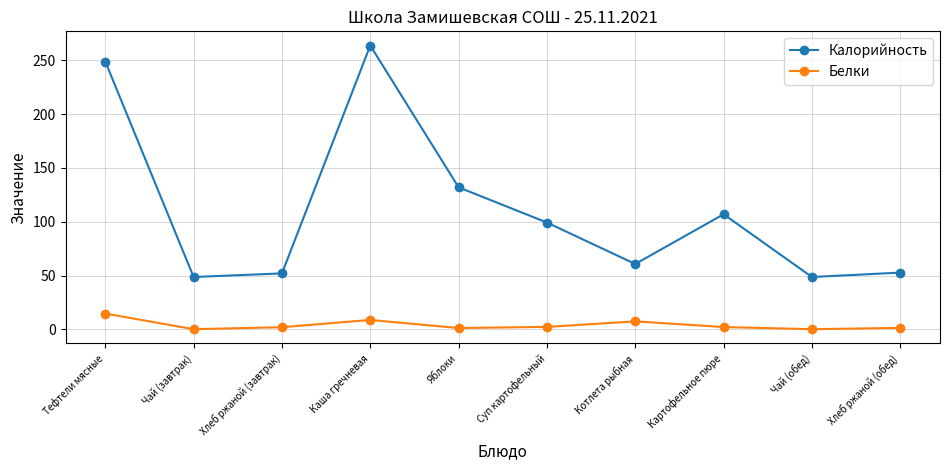

Rank the series at Яблоки from highest to lowest value.

Калорийность, Белки